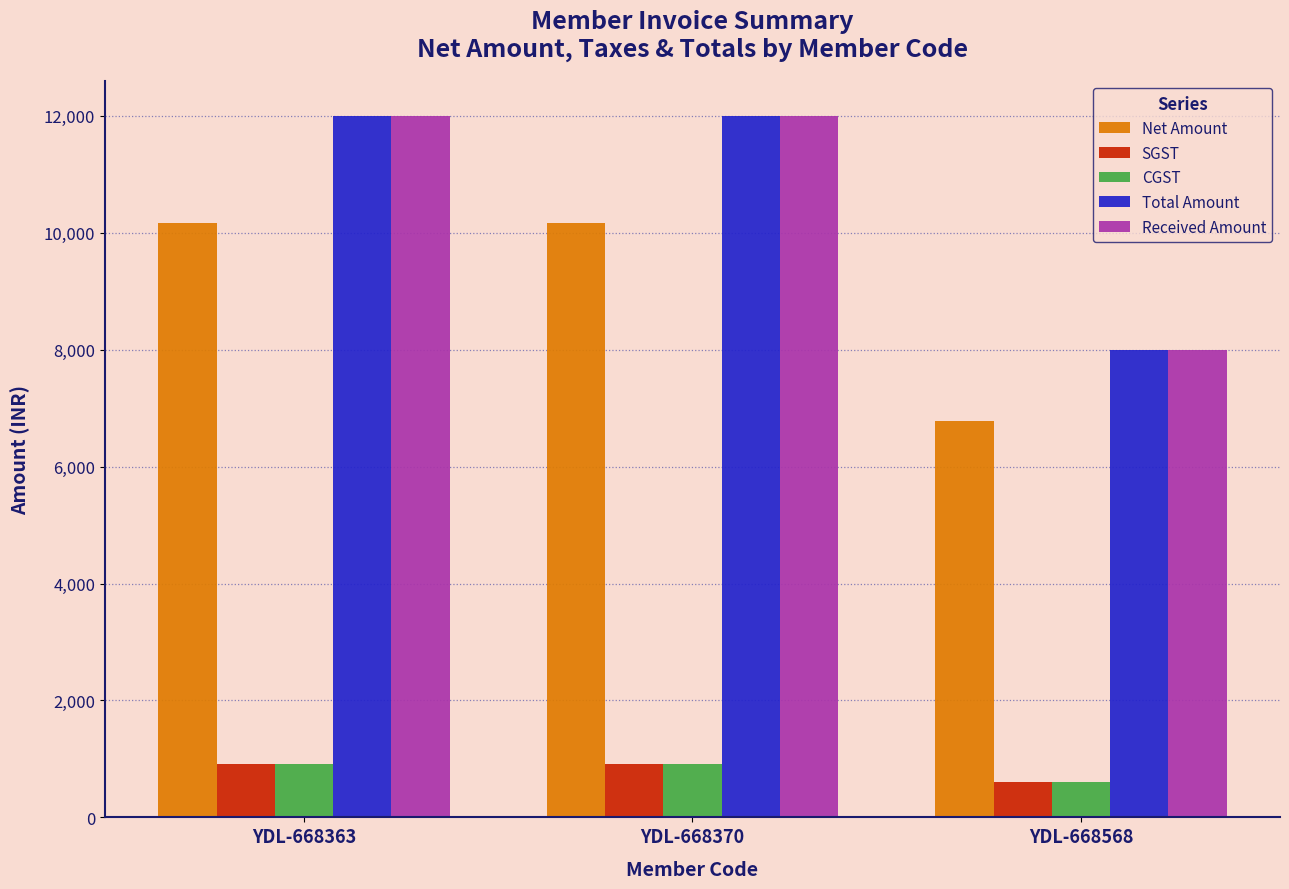

What is the difference between the maximum and minimum values in the Total Amount series?

4000.0